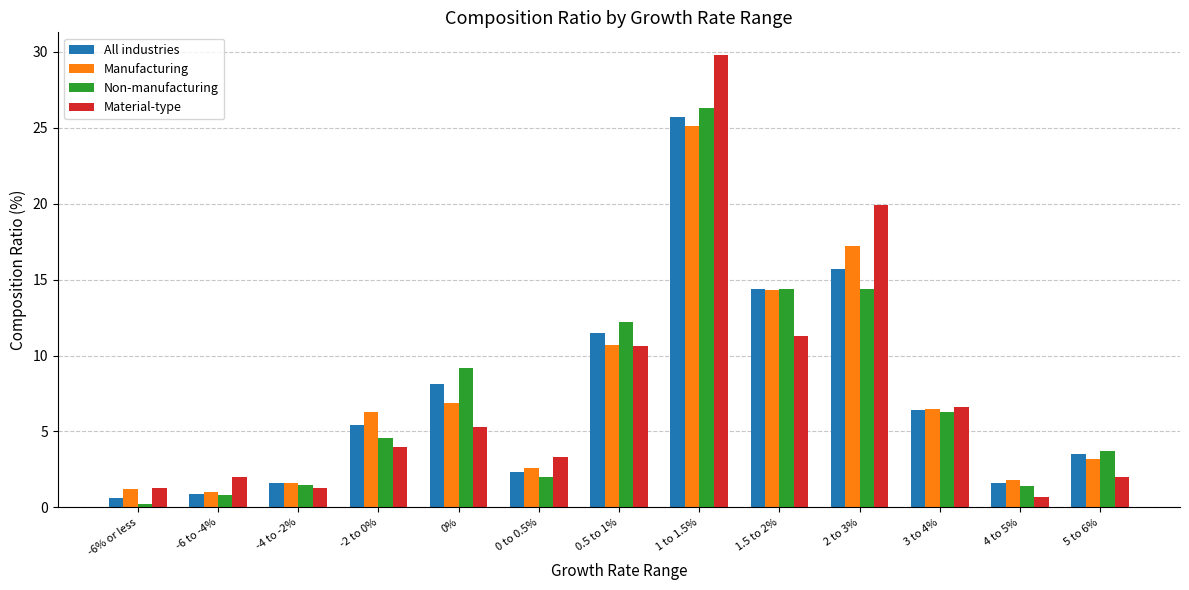

Which category has the highest value in the Manufacturing series?

1 to 1.5%